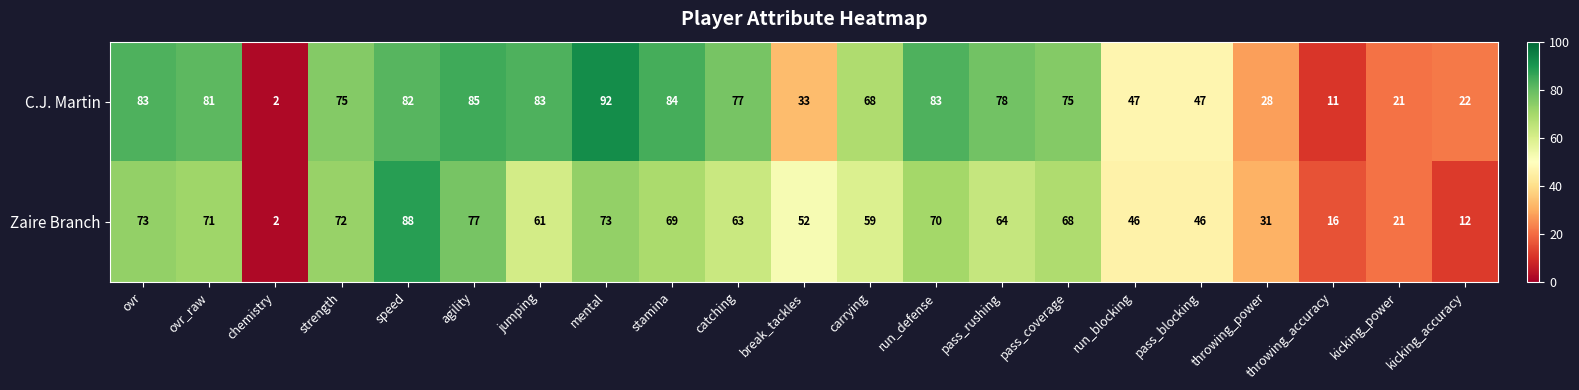

What is the greatest value displayed?

92